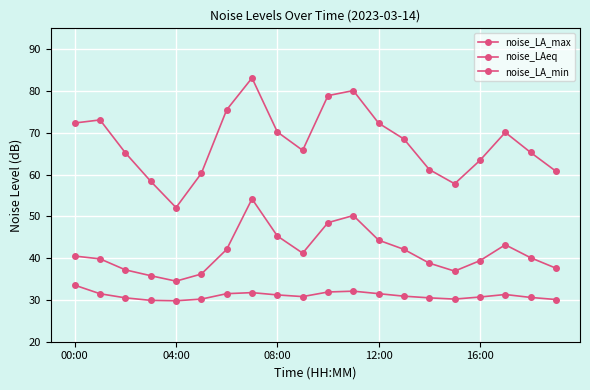

Rank the series by their maximum value, from lowest to highest.

noise_LA_min, noise_LAeq, noise_LA_max